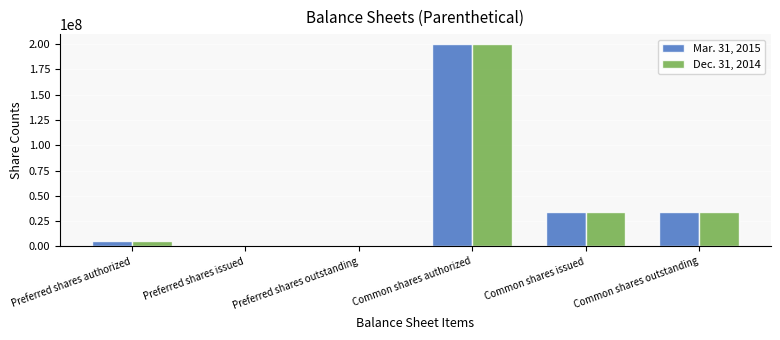

How many series are shown in this chart?

2